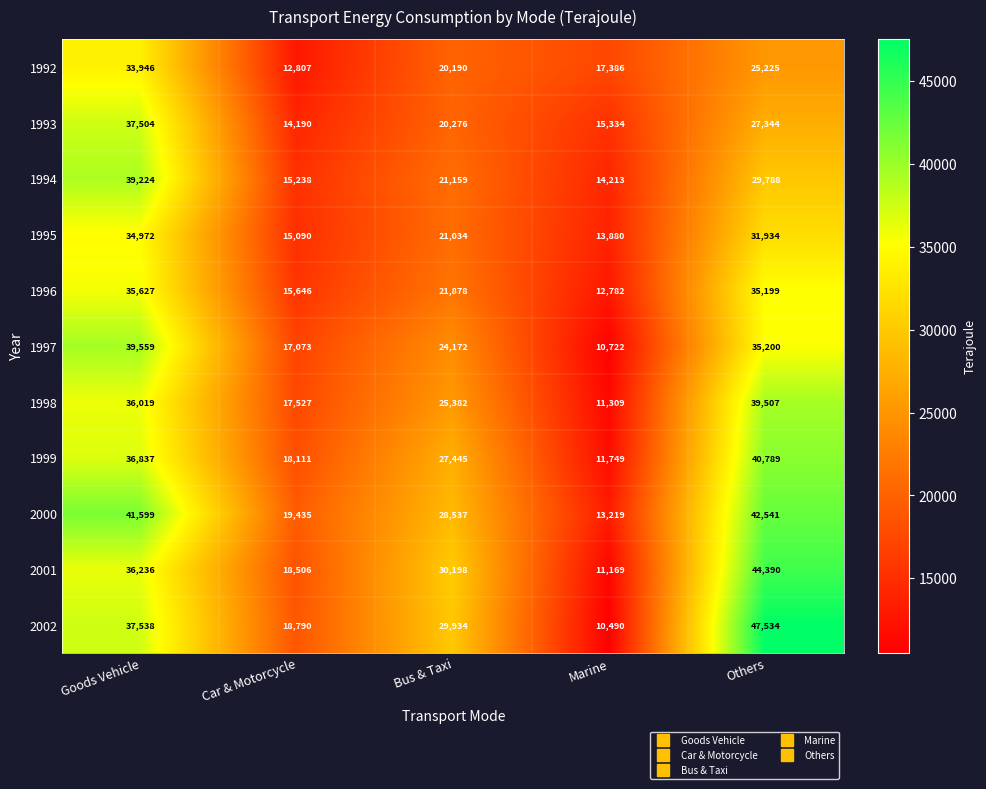

What is the minimum value shown in the chart?

10490